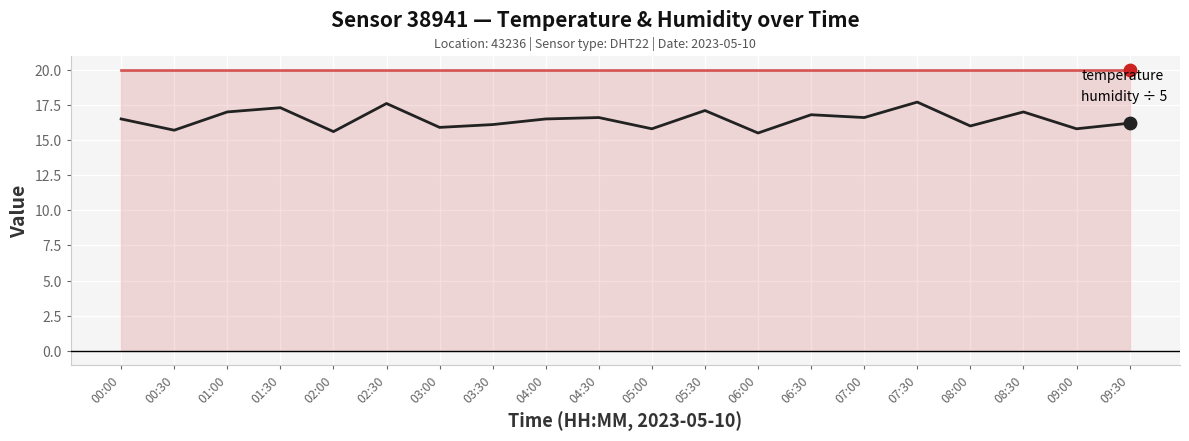

Which series has the widest spread of values?

temperature